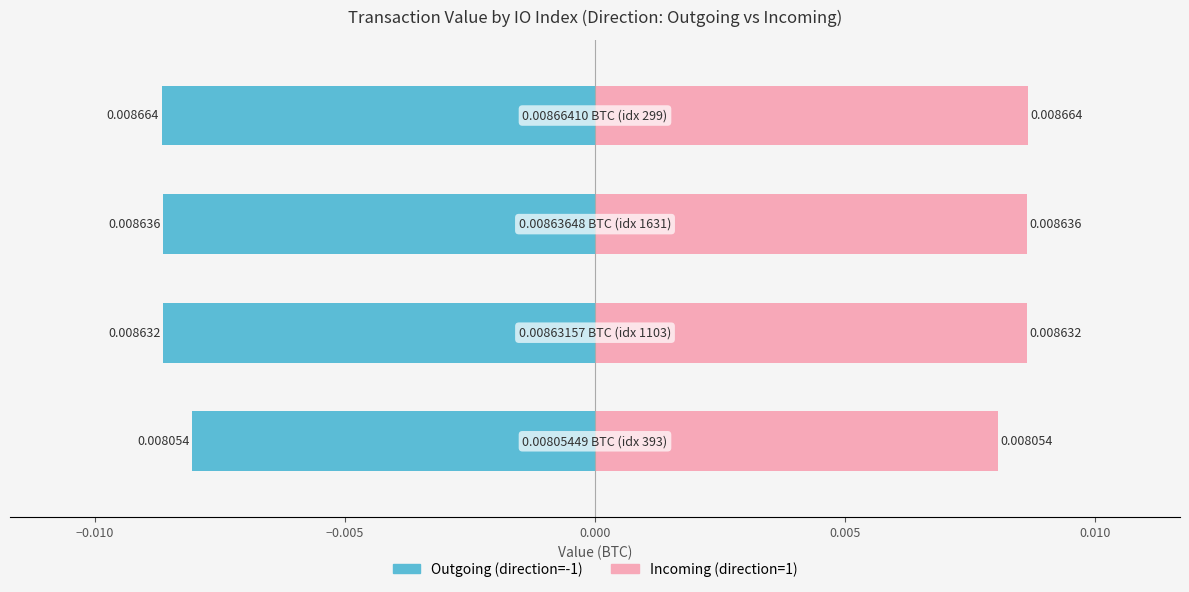

How many groups of bars are there?

4